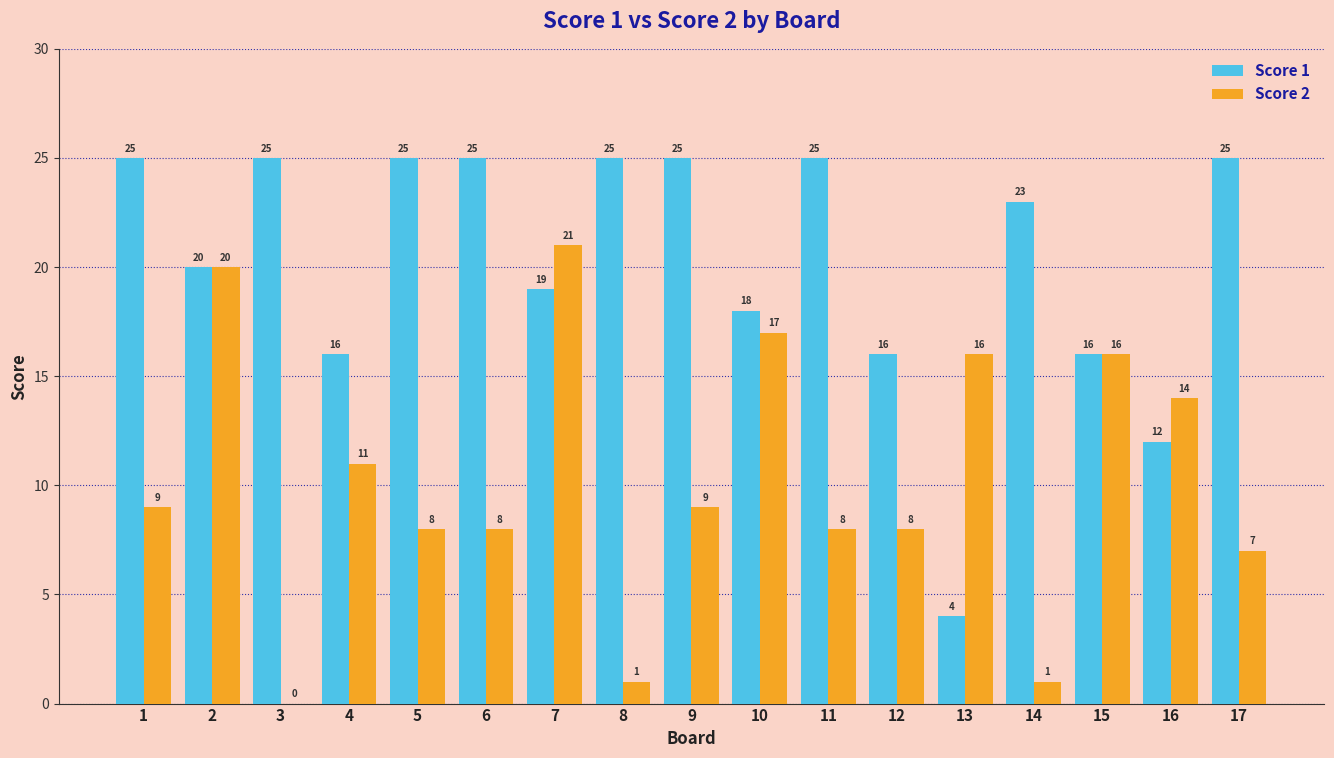

What is the maximum value shown in the chart?

25